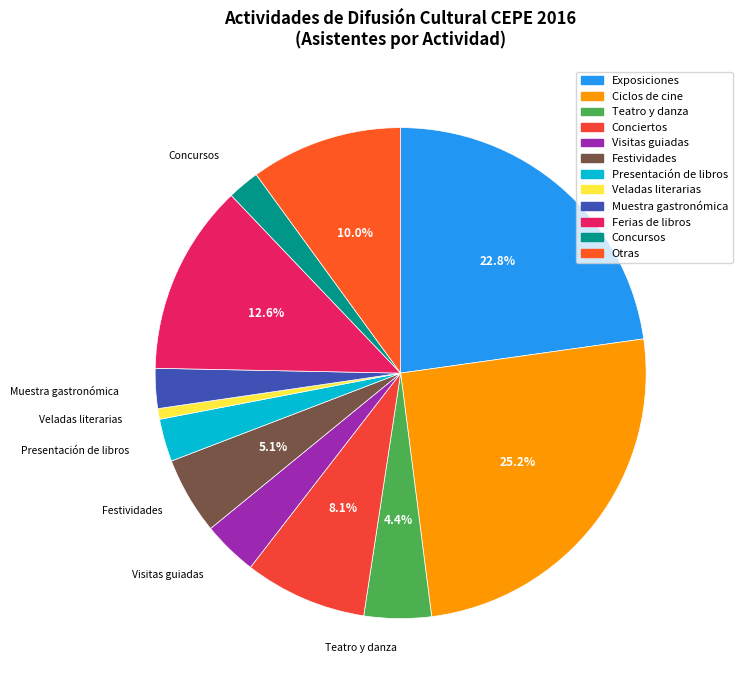

What is the total percentage of Concursos and Presentación de libros?

4.9%